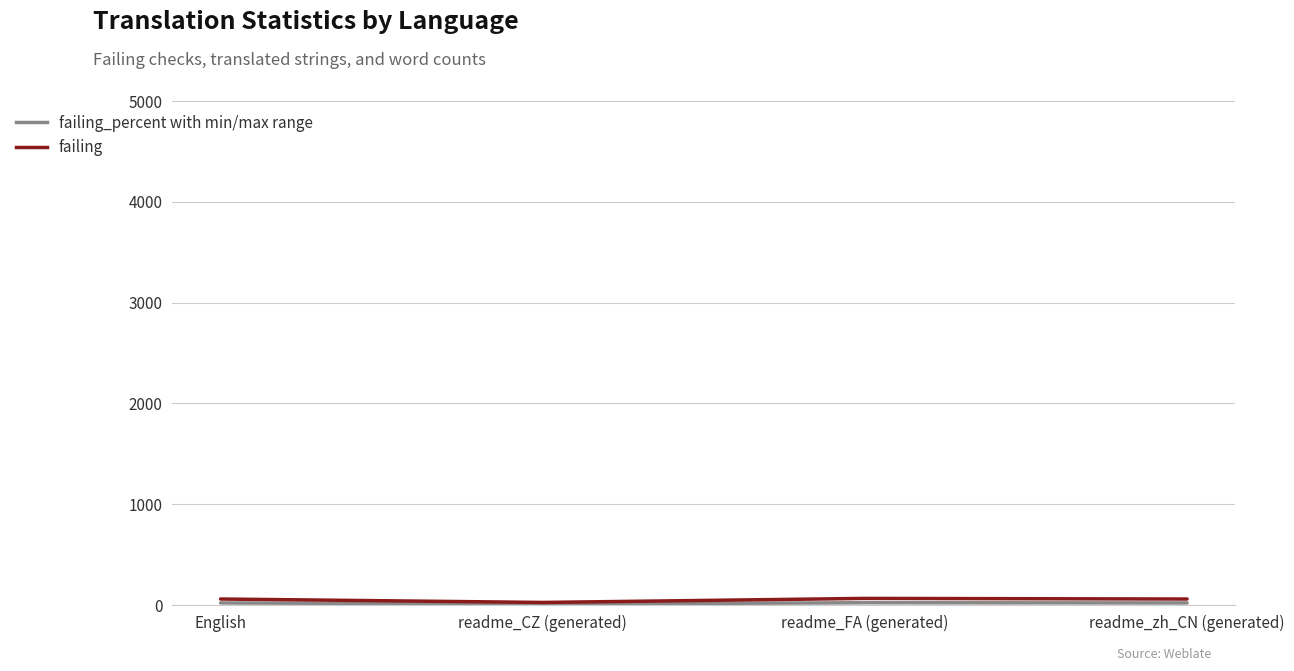

Between readme_CZ (generated) and English, which is larger?

English